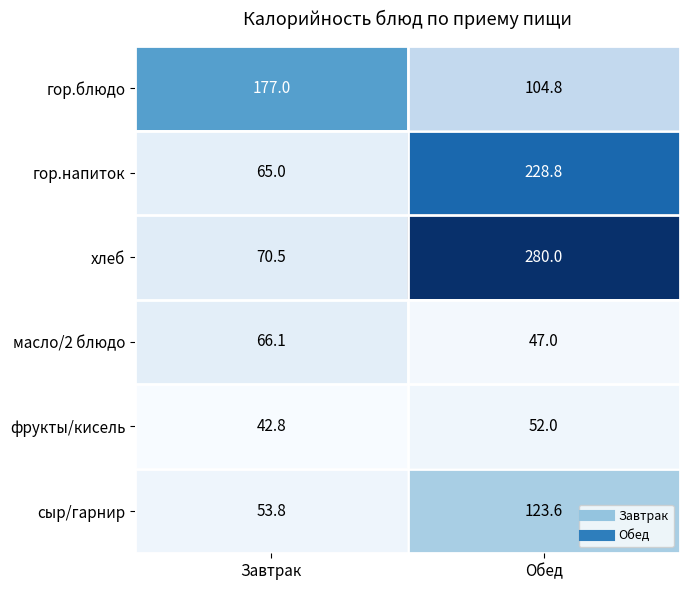

How many series are shown in this chart?

6